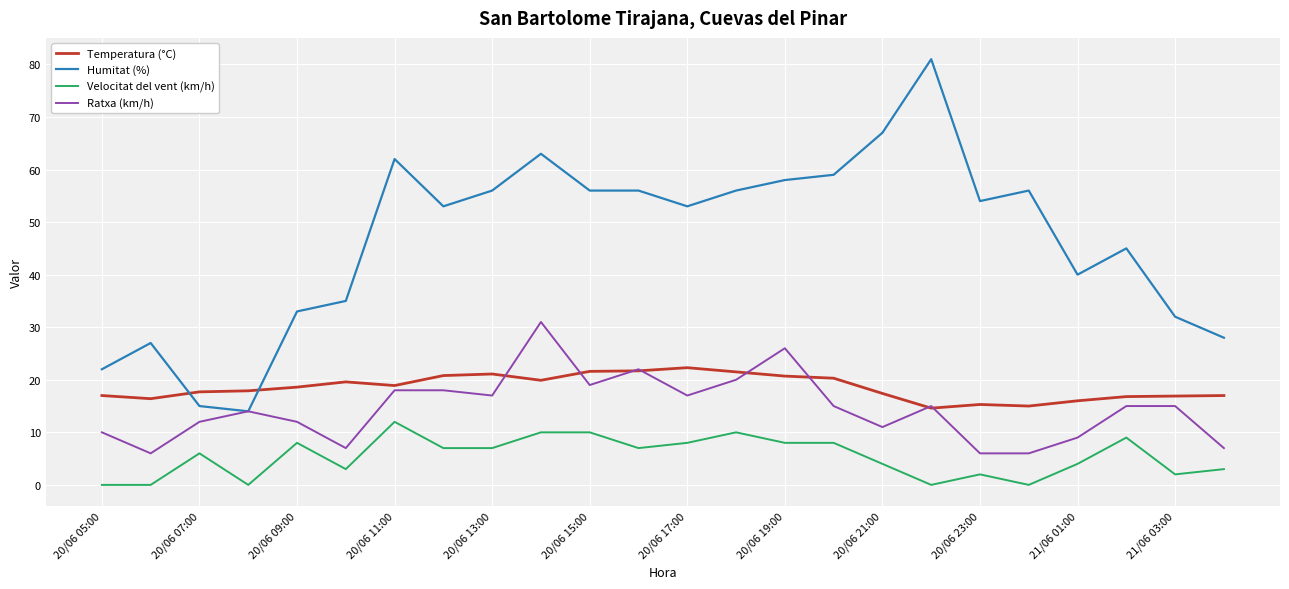

Which series has the widest spread of values?

Humitat (%)